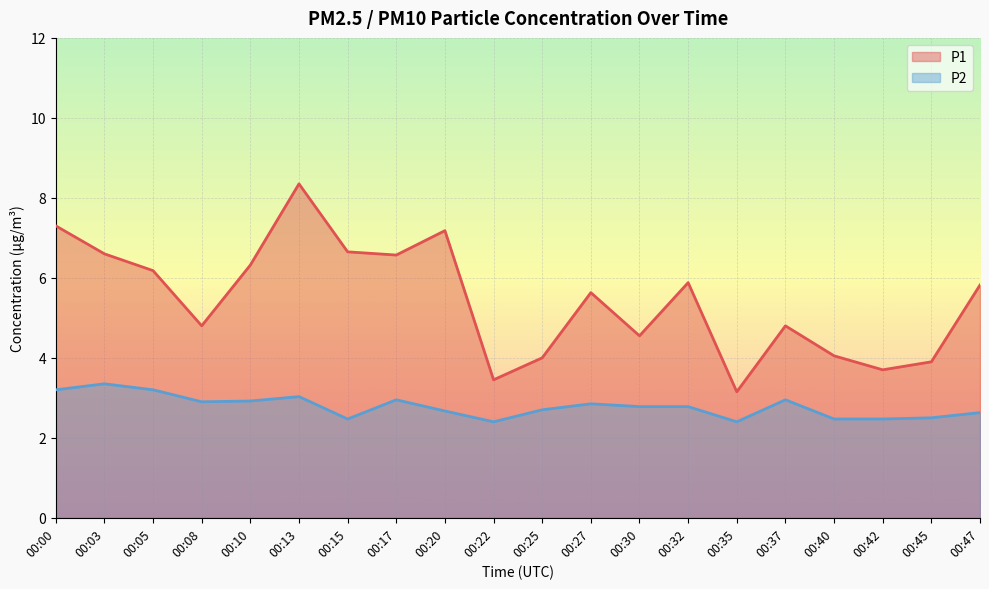

At which category is the sum across all series the highest?

00:13